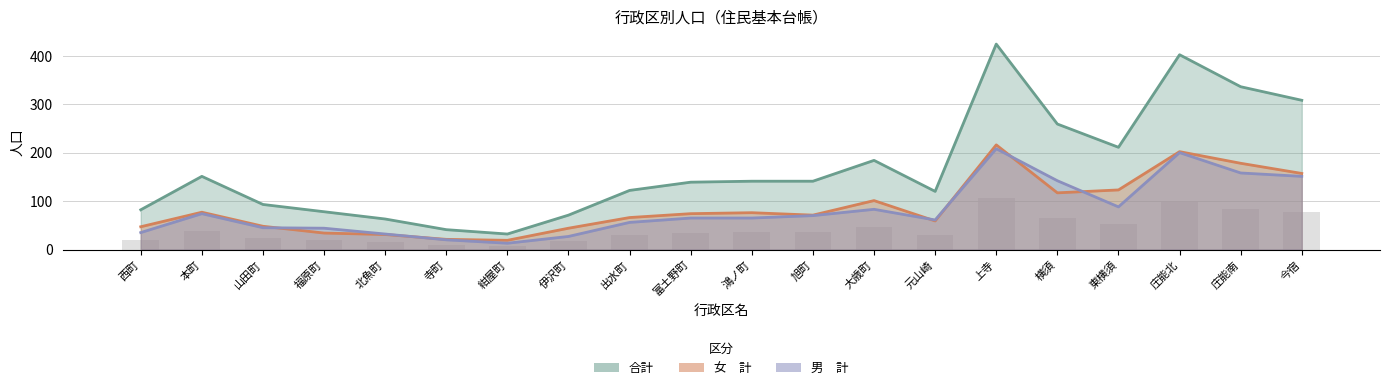

What is the value of the 合計 bar at the 16th from the left?

259